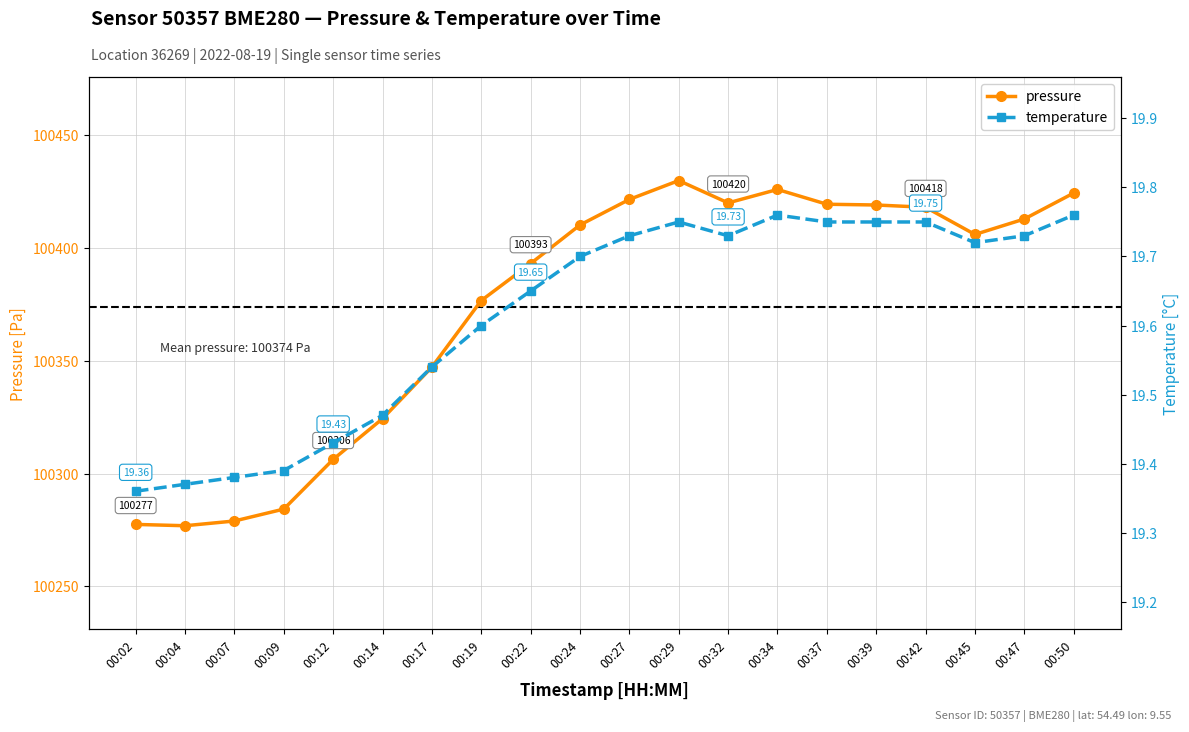

Reading left to right, transcribe all the data shown in this chart.

pressure: 00:02=100277.4	00:04=100276.8	00:07=100278.9	00:09=100284.2	00:12=100306.2	00:14=100324.3	00:17=100347.2	00:19=100376.7	00:22=100393.1	00:24=100410.2	00:27=100421.5	00:29=100429.9	00:32=100420.0	00:34=100425.9	00:37=100419.4	00:39=100419.1	00:42=100418.1	00:45=100406.0	00:47=100412.9	00:50=100424.4
temperature: 00:02=19.4	00:04=19.4	00:07=19.4	00:09=19.4	00:12=19.4	00:14=19.5	00:17=19.5	00:19=19.6	00:22=19.6	00:24=19.7	00:27=19.7	00:29=19.8	00:32=19.7	00:34=19.8	00:37=19.8	00:39=19.8	00:42=19.8	00:45=19.7	00:47=19.7	00:50=19.8